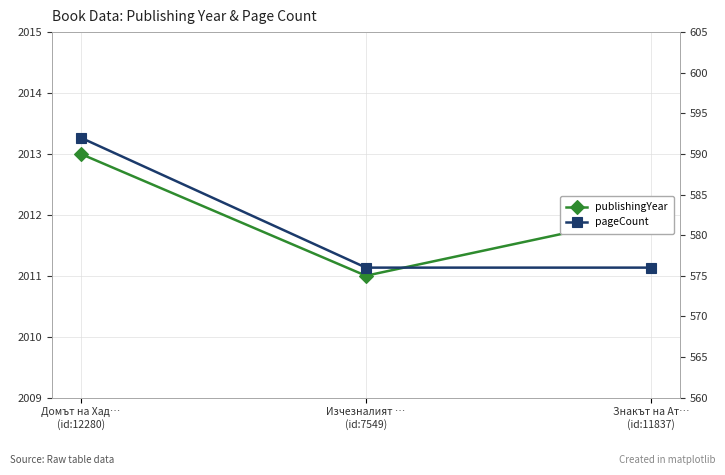

How many lines are shown in the chart?

2